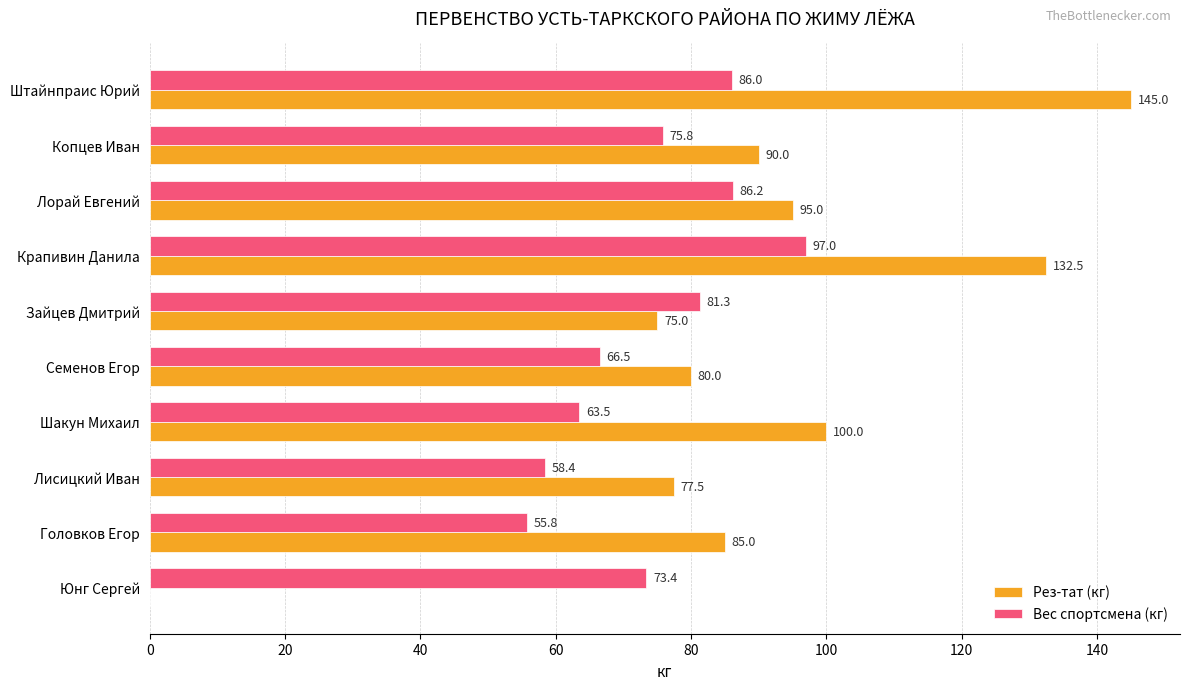

Is the value of Рез-тат (кг) at Головков Егор greater than the value of Вес спортсмена (кг) at Шакун Михаил?

Yes